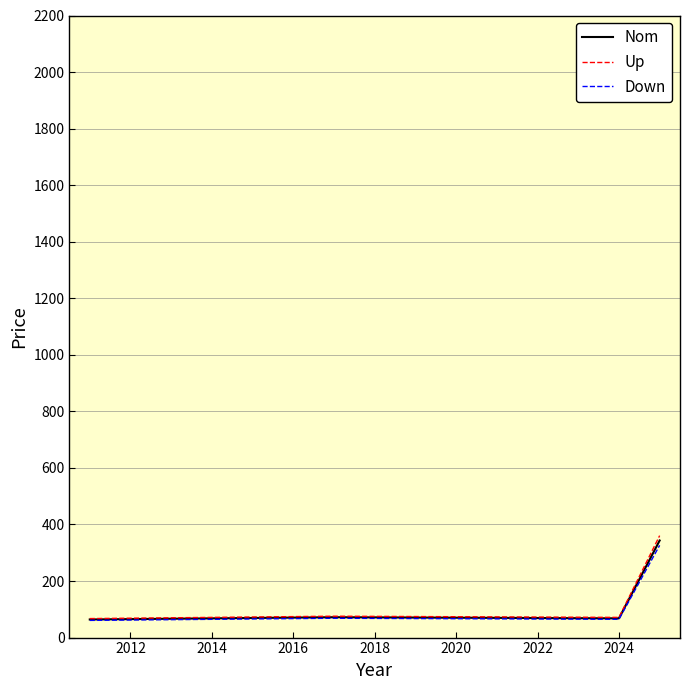

What is the lowest value of the Up series?

67.2